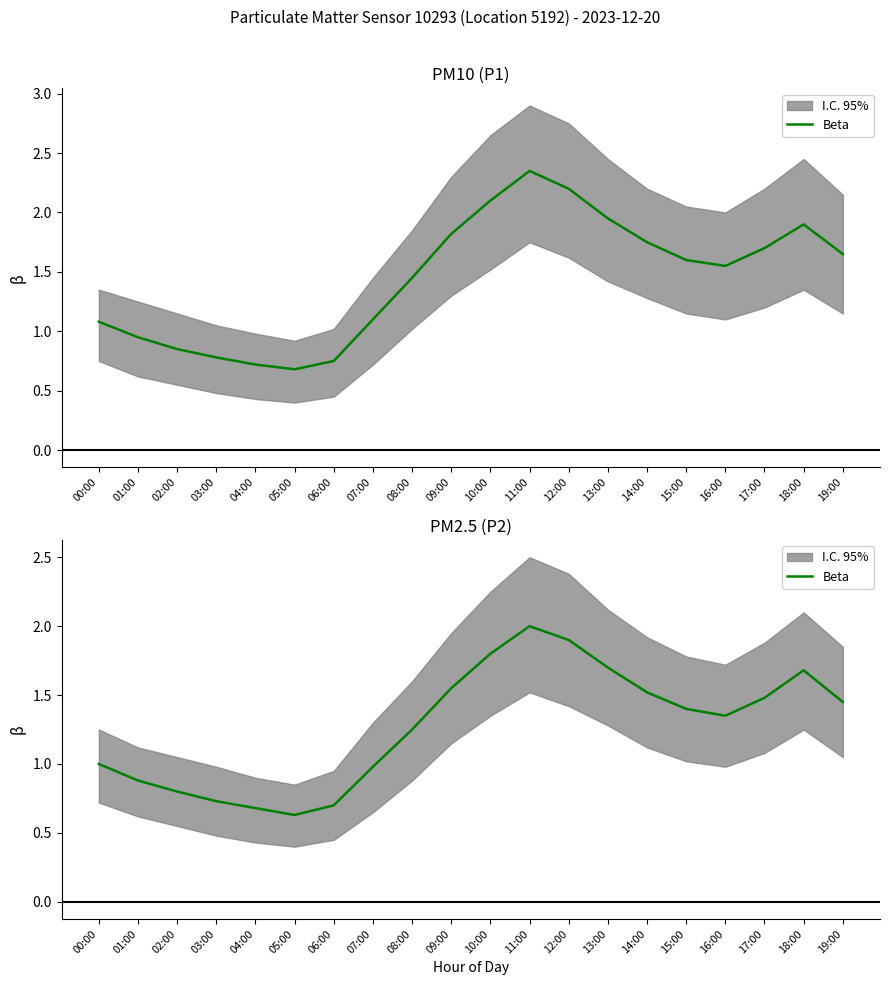

Is this an area chart (filled region under the line)?

No